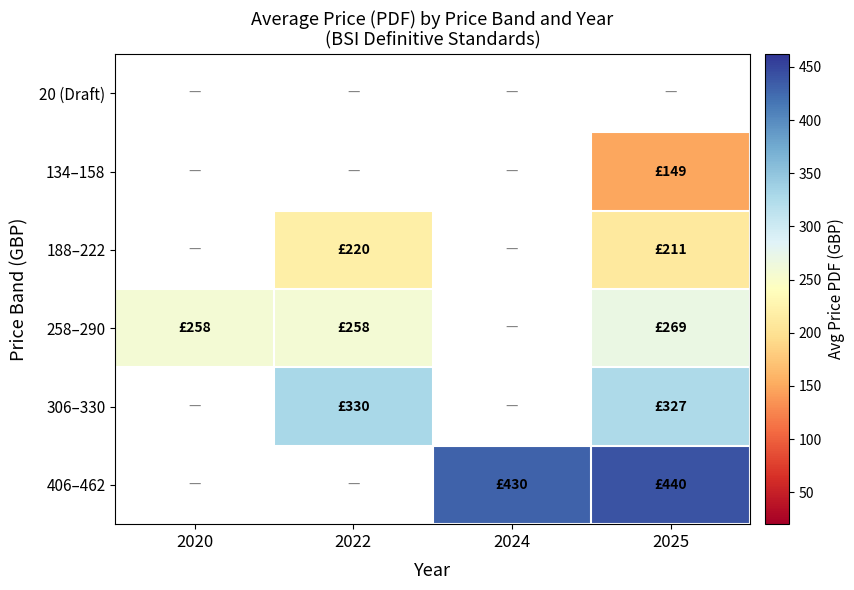

What is the sum of the 258–290 values at 2025 and 2020?

526.7